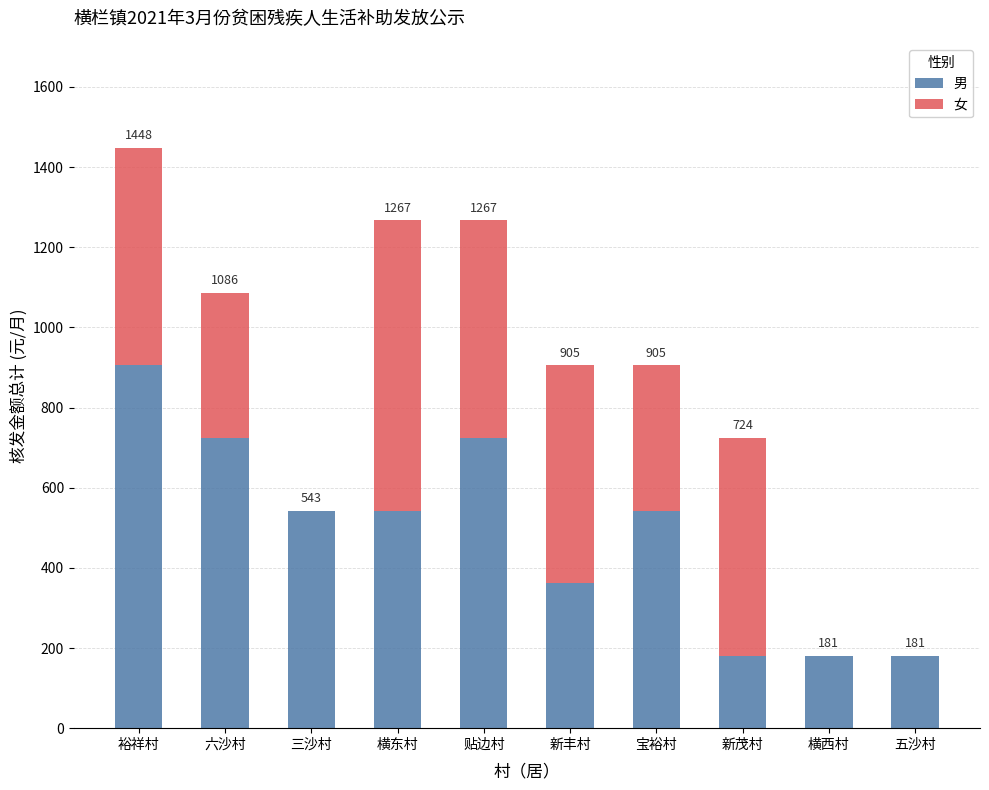

What is the approximate value of 男 at 裕祥村, to the nearest 100?

900